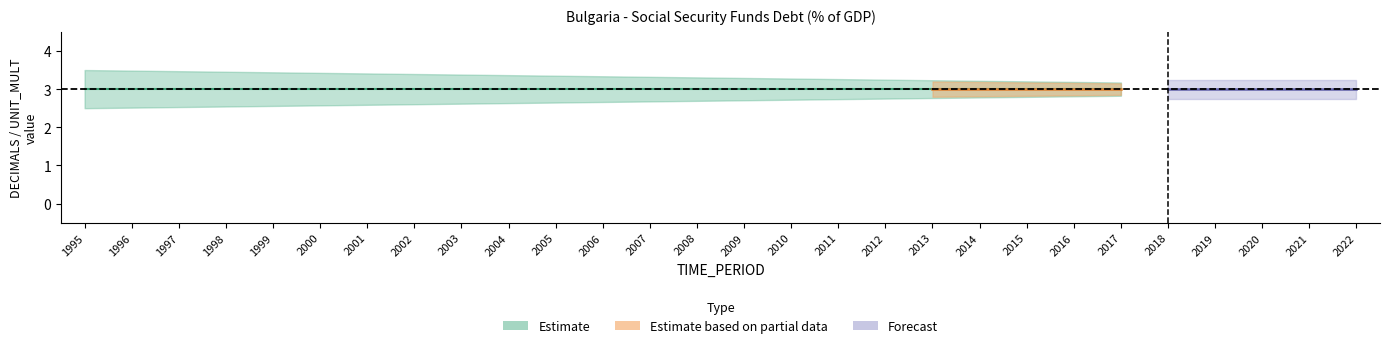

How many lines are shown in the chart?

2